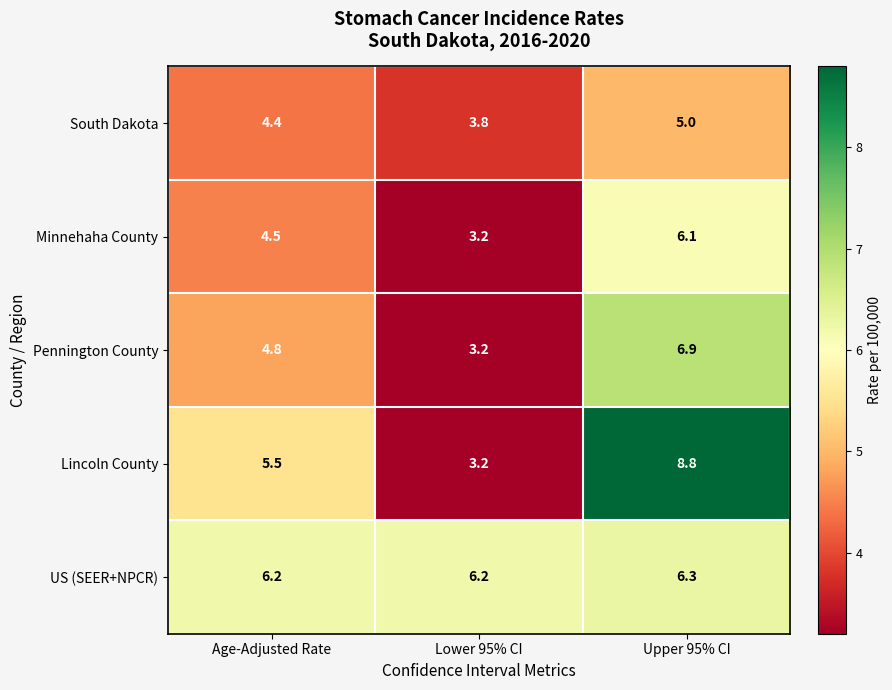

What is the maximum value shown in the chart?

8.8